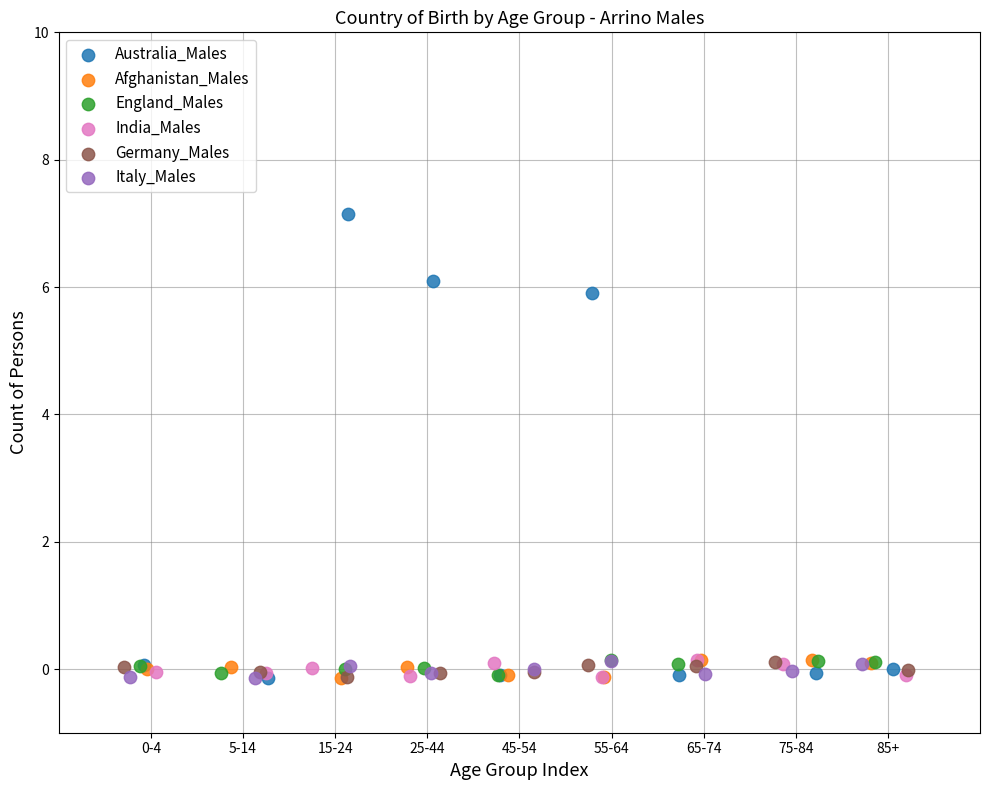

Which series has the largest Y range (max minus min)?

Australia_Males